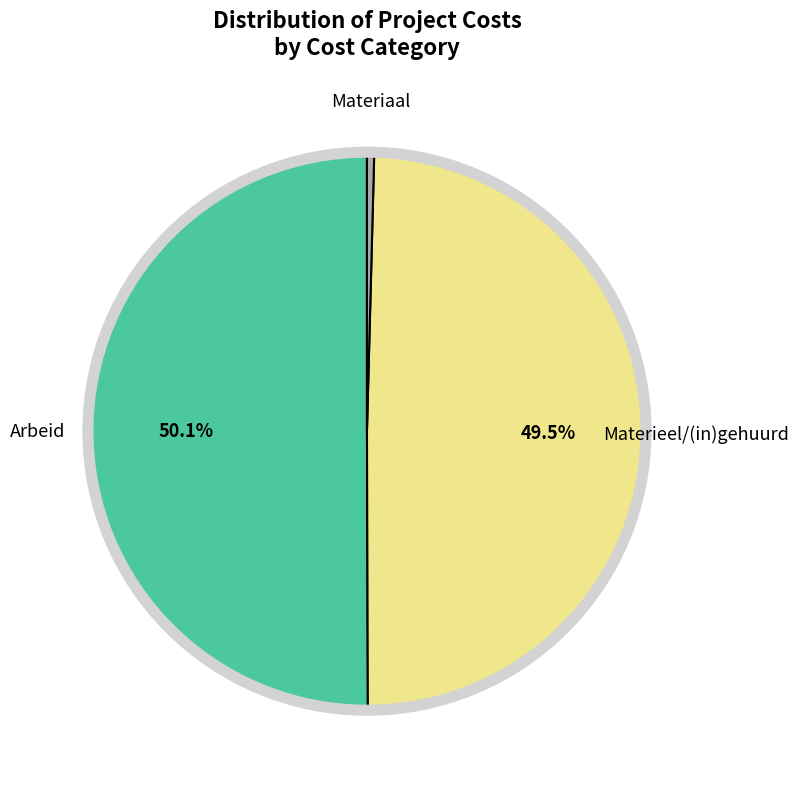

Rank the categories by value from highest to lowest.

Arbeid, Materieel/(in)gehuurd, Materiaal